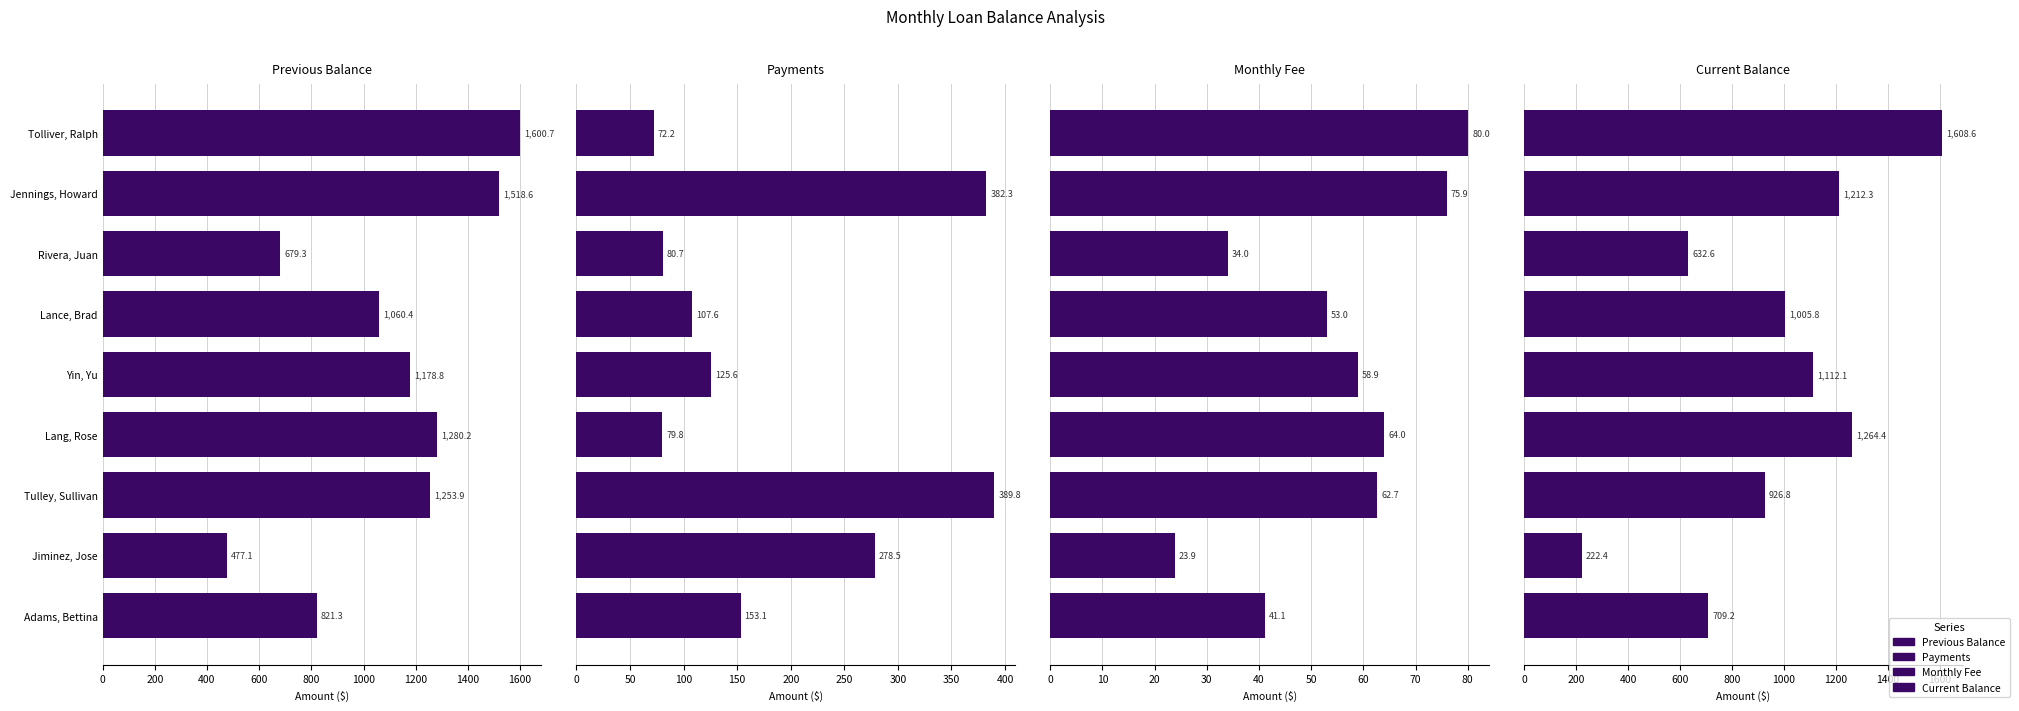

What is the maximum value shown in the chart?

1608.6